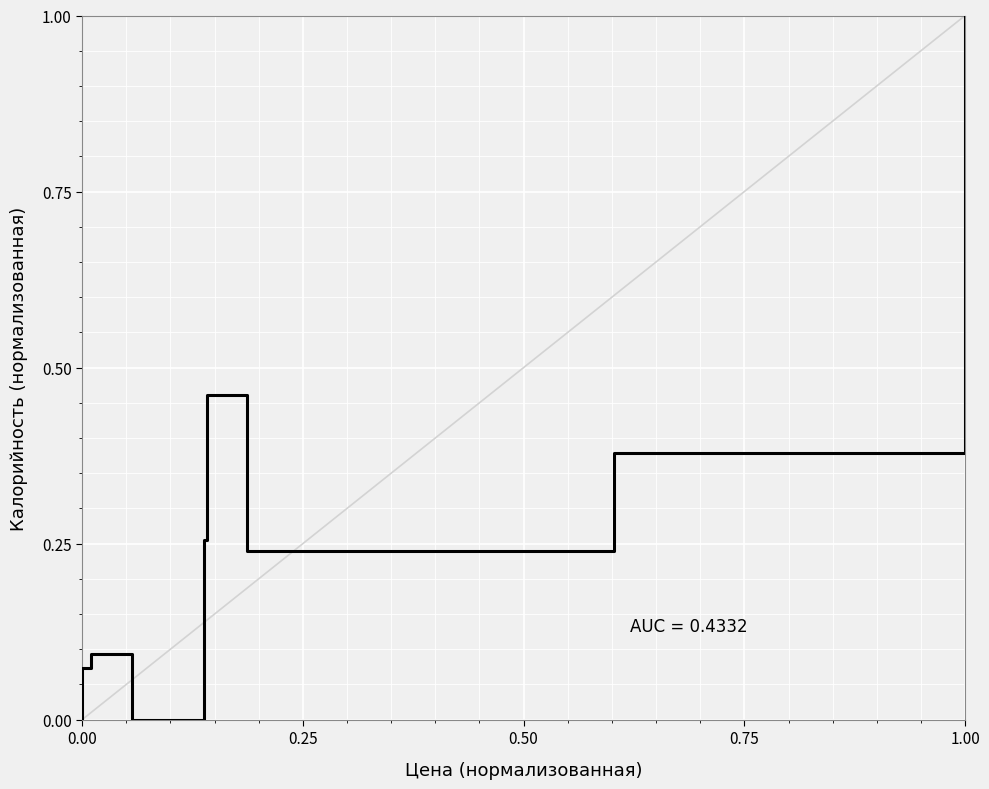

What is the change in value from 0.00 to 1.00?

+1.0